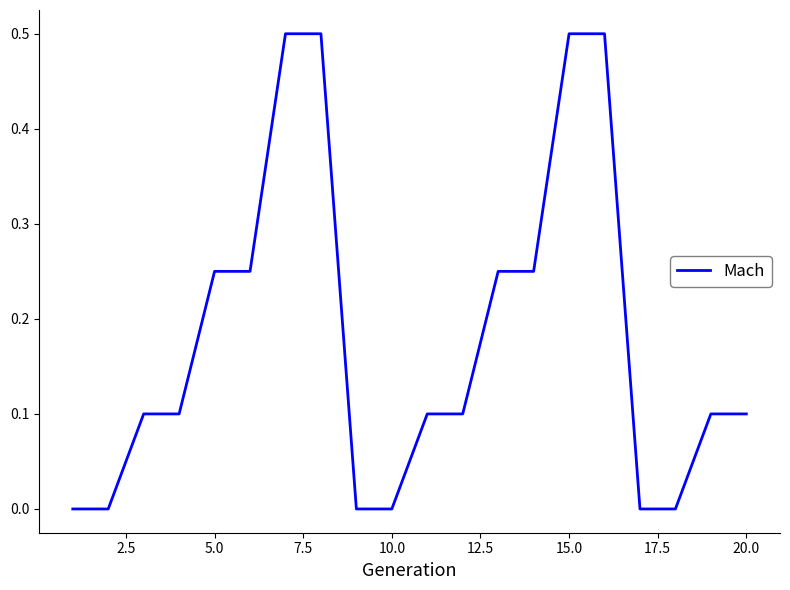

What is the maximum value shown in the chart?

0.5